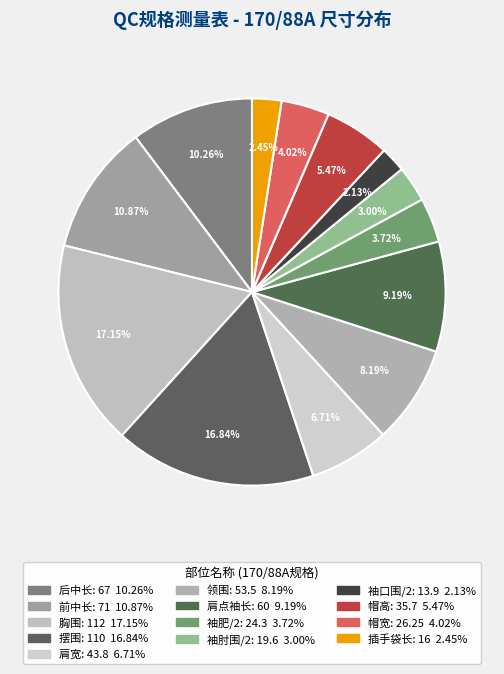

To the nearest percent, what is the average slice percentage?

8%